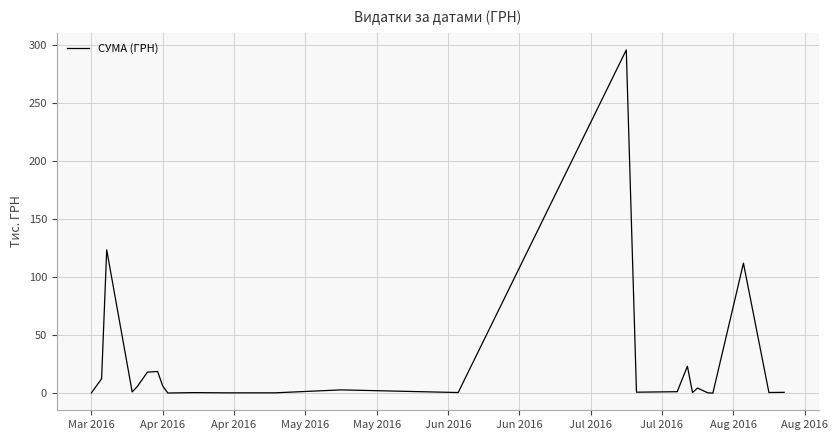

What is the difference between the maximum and minimum values?

295.5